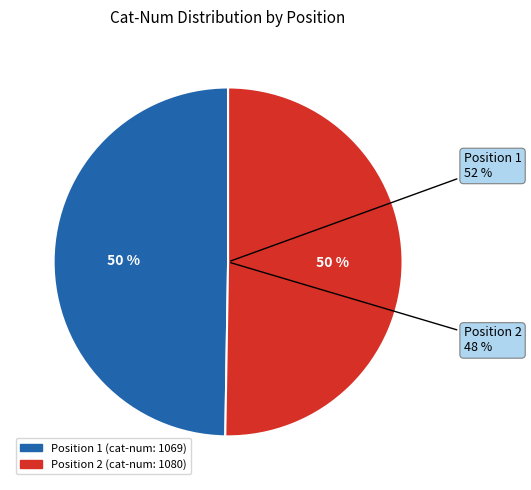

What is the majority slice?

Position 2